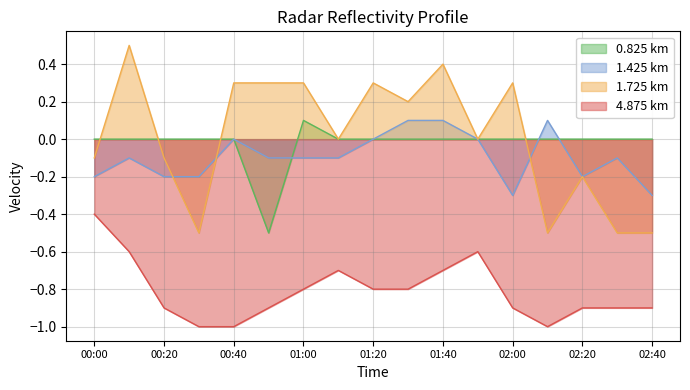

True or false: 1.425 has more than 1 interior local peaks.

True